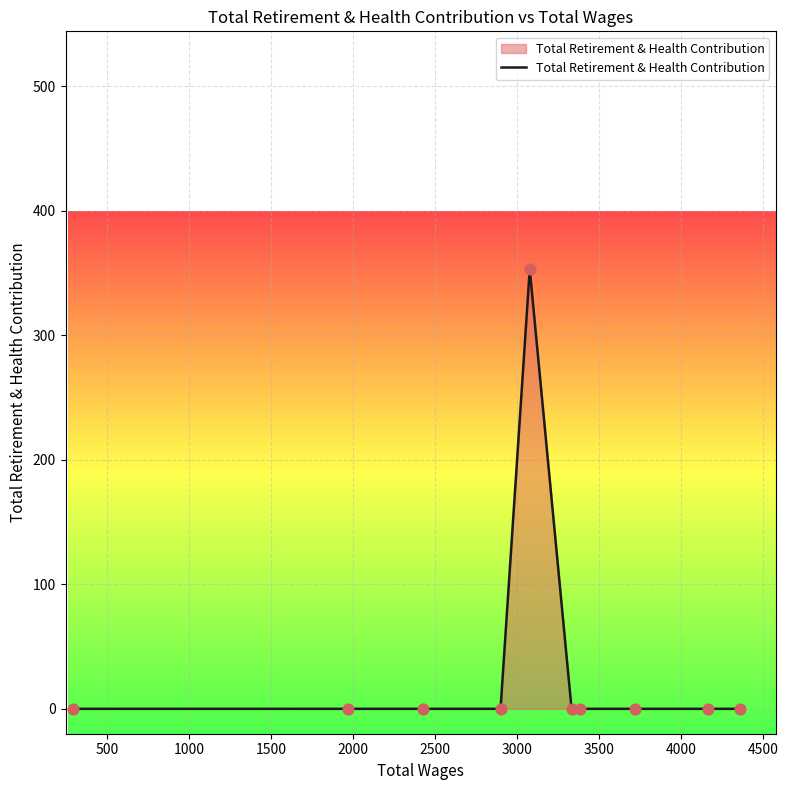

What is the difference between the maximum and minimum values?

353